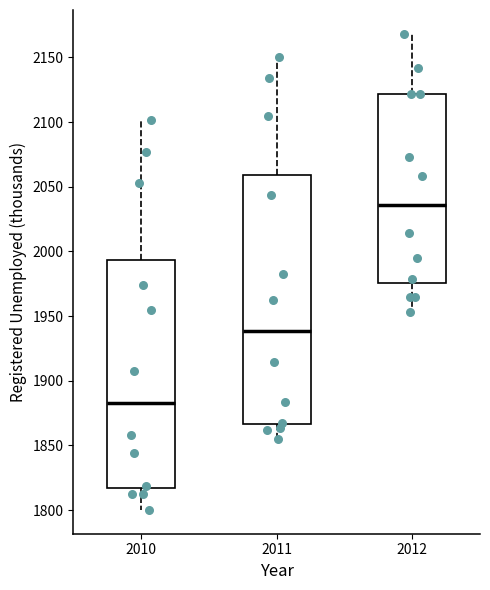

Which box is the tallest, from its lower edge to its upper edge?

2011